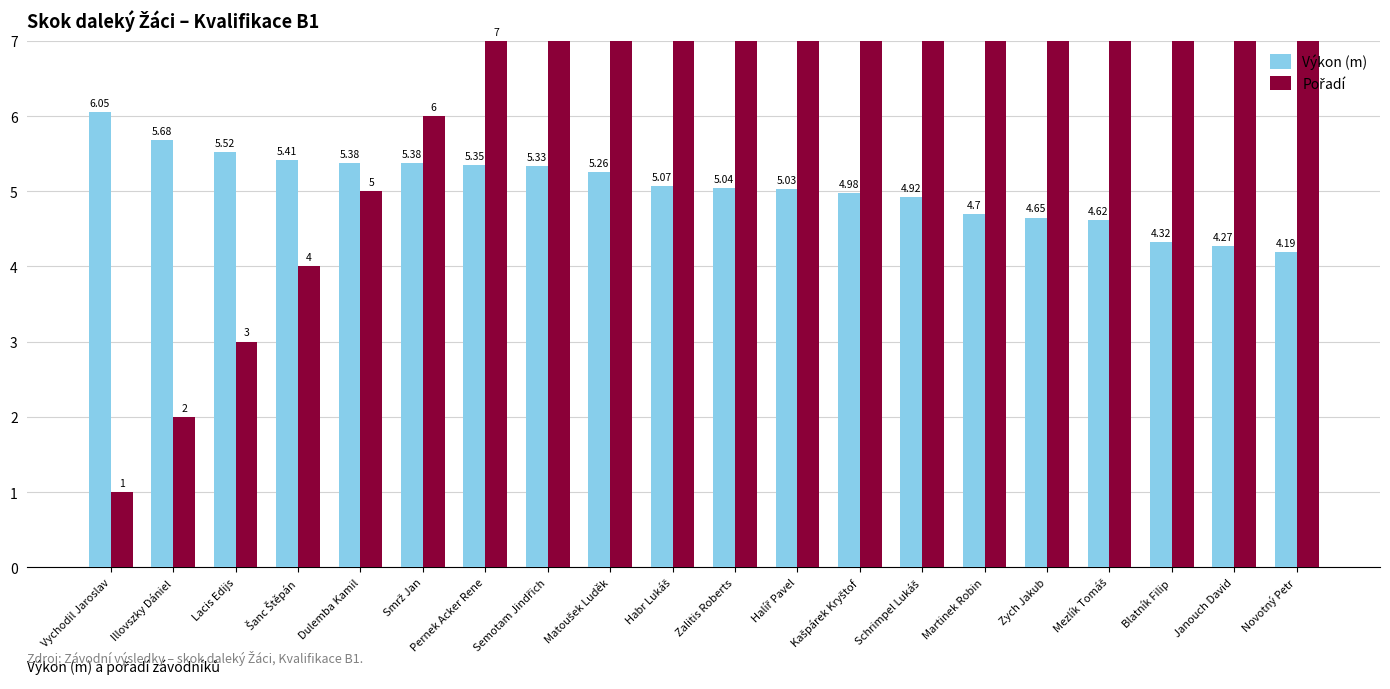

At which label does Výkon (m) reach its minimum?

Novotný Petr